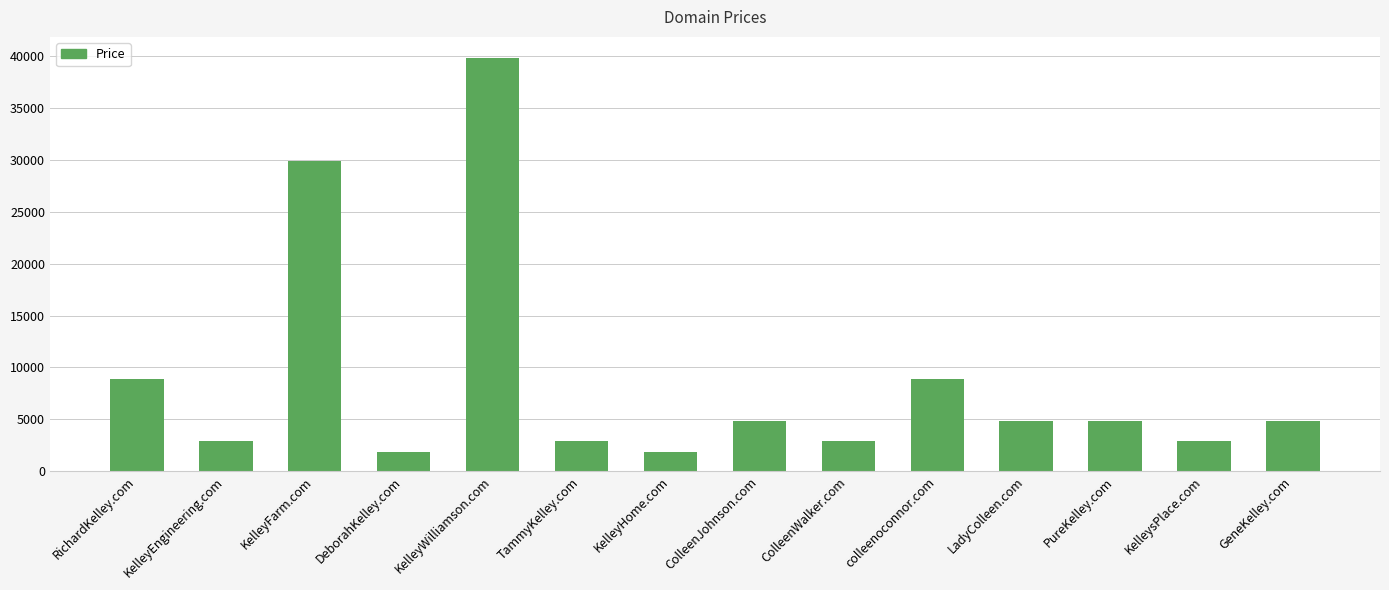

What value does the data have at KelleyHome.com, to the nearest 100?

1900